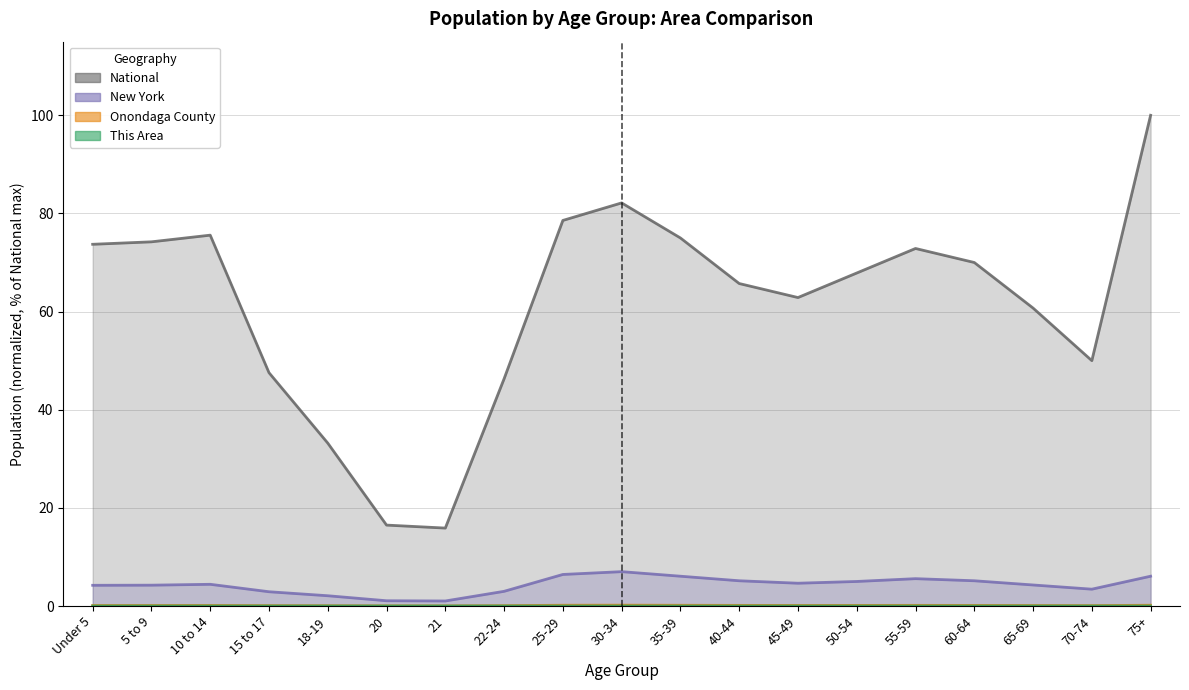

True or false: Onondaga County has a value of 0.2 at 25-29.

True